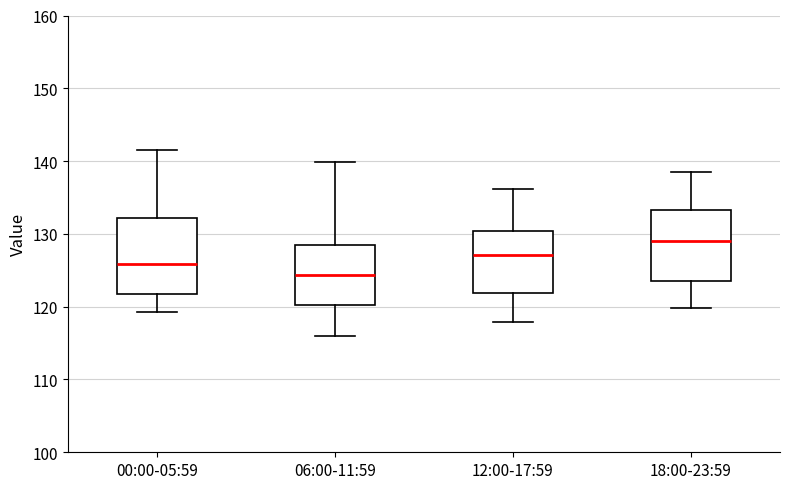

Where does the median line of the box for 06:00-11:59 sit on the y-axis? The values are not printed on the chart, so give them approximately, as read against the axis.

124